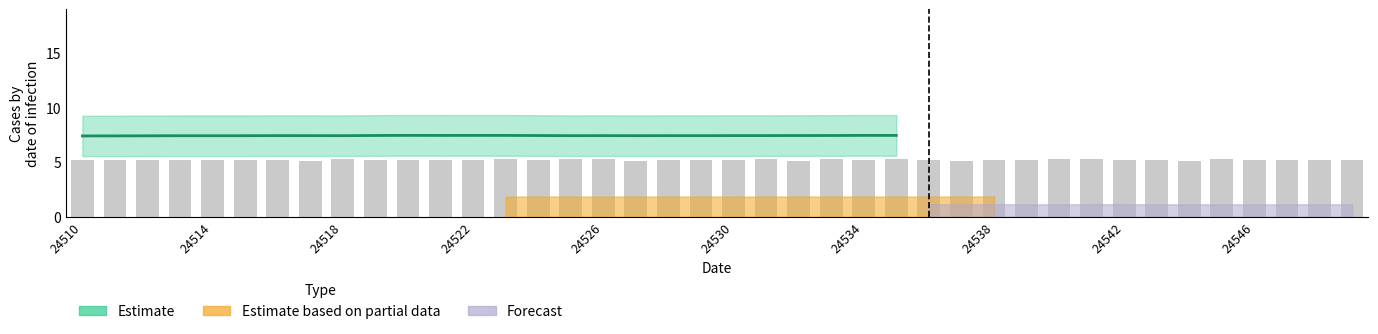

The chart shows a value of 5.3 at 30. True or false?

True